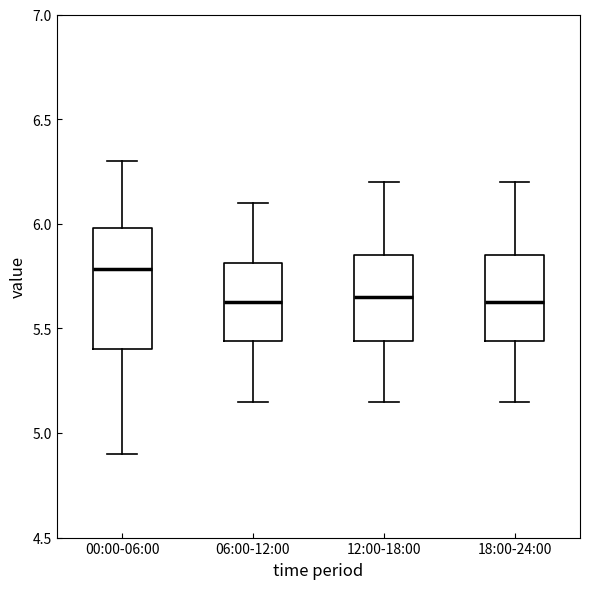

Reading left to right, read every box against the y-axis: the position of its median line, the range the box covers, and the ends of its whiskers. The values are not printed on the chart, so give them approximately, as read against the axis.

00:00-06:00: median 5.80, box 5.40 to 6.00, whiskers 4.90 to 6.30
06:00-12:00: median 5.65, box 5.45 to 5.80, whiskers 5.15 to 6.10
12:00-18:00: median 5.65, box 5.45 to 5.85, whiskers 5.15 to 6.20
18:00-24:00: median 5.65, box 5.45 to 5.85, whiskers 5.15 to 6.20